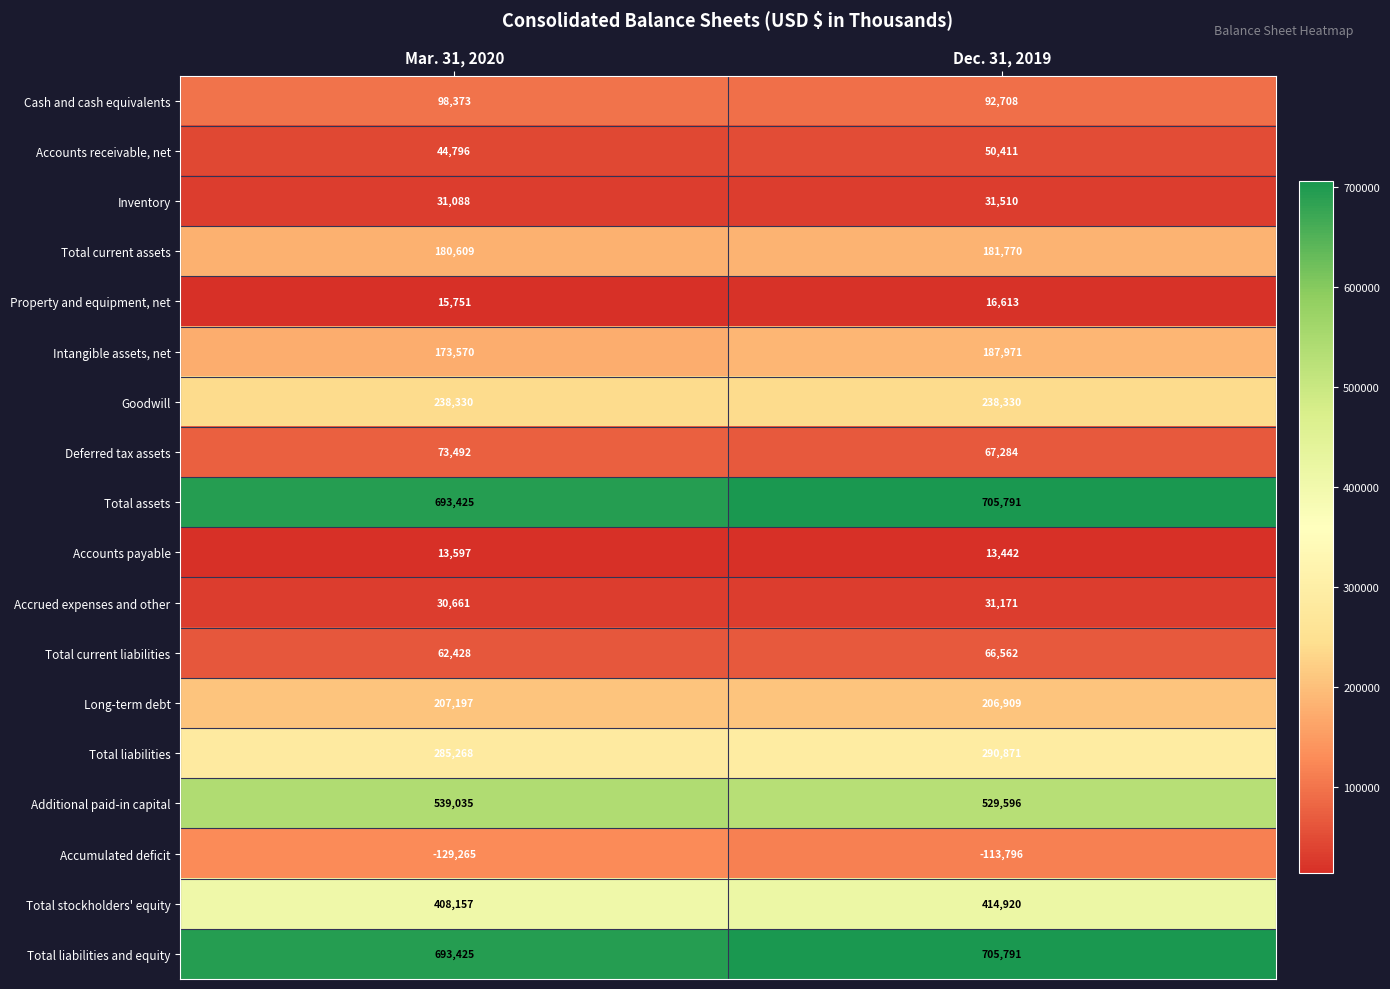

What is the average value of the Total assets series?

699608